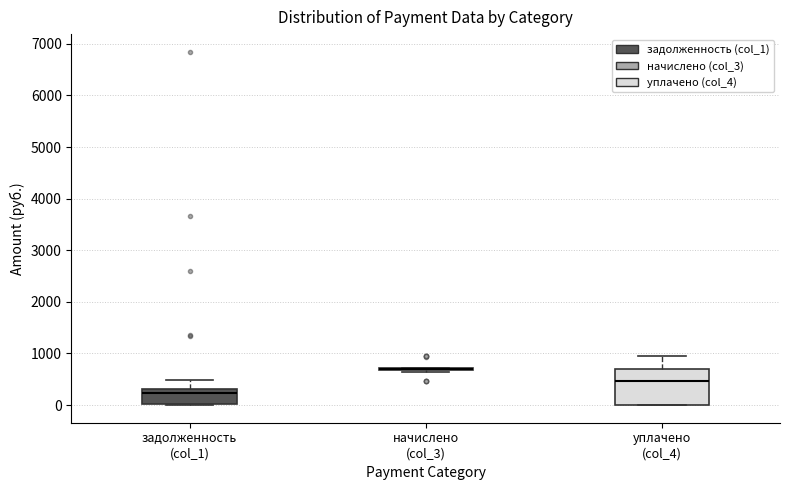

Comparing the boxes themselves (not the whiskers), which one is the tallest?

уплачено (col_4)